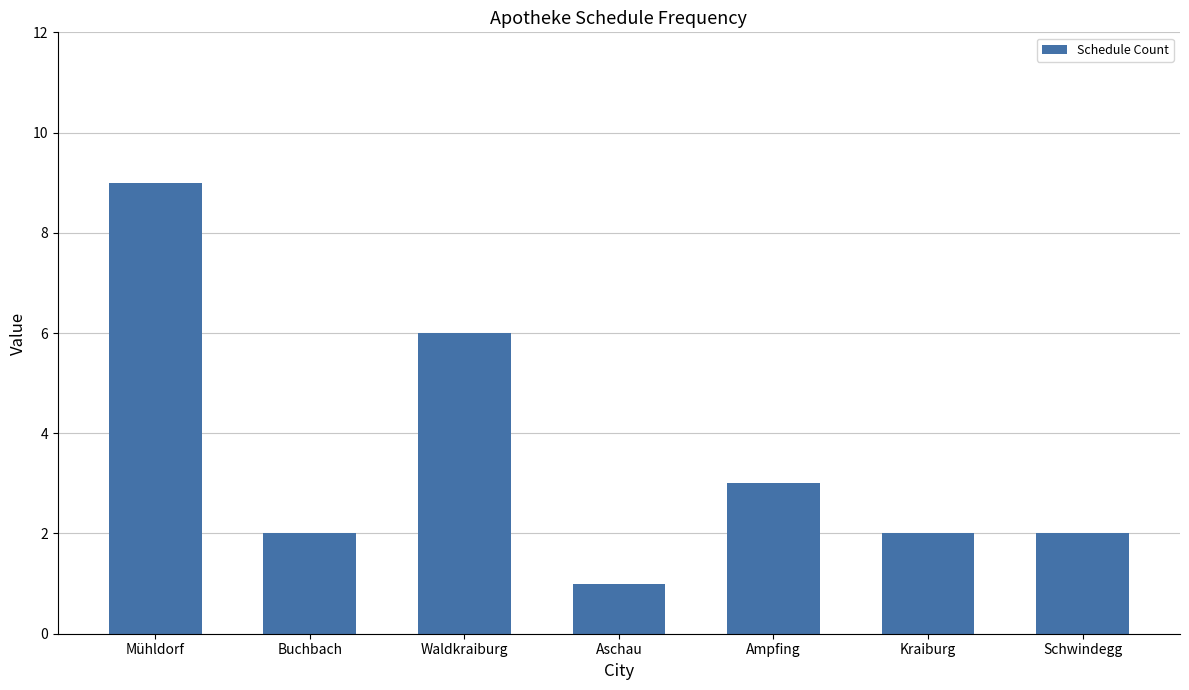

Reading right to left, what are all the values shown in this chart?

Schwindegg=2	Kraiburg=2	Ampfing=3	Aschau=1	Waldkraiburg=6	Buchbach=2	Mühldorf=9